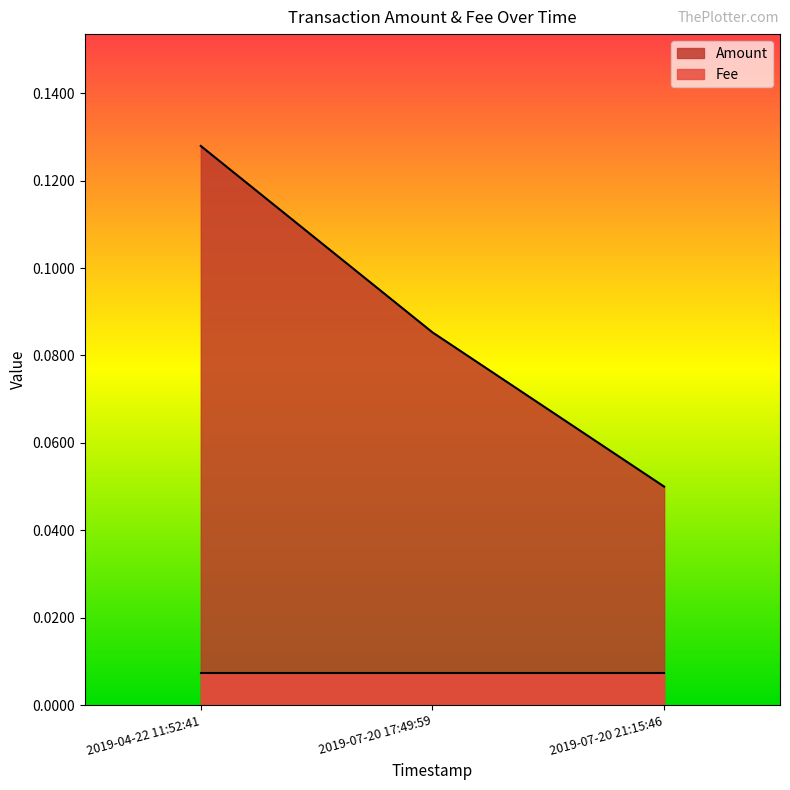

Reading left to right, extract all data points from this chart.

0.1	0.1	0.1